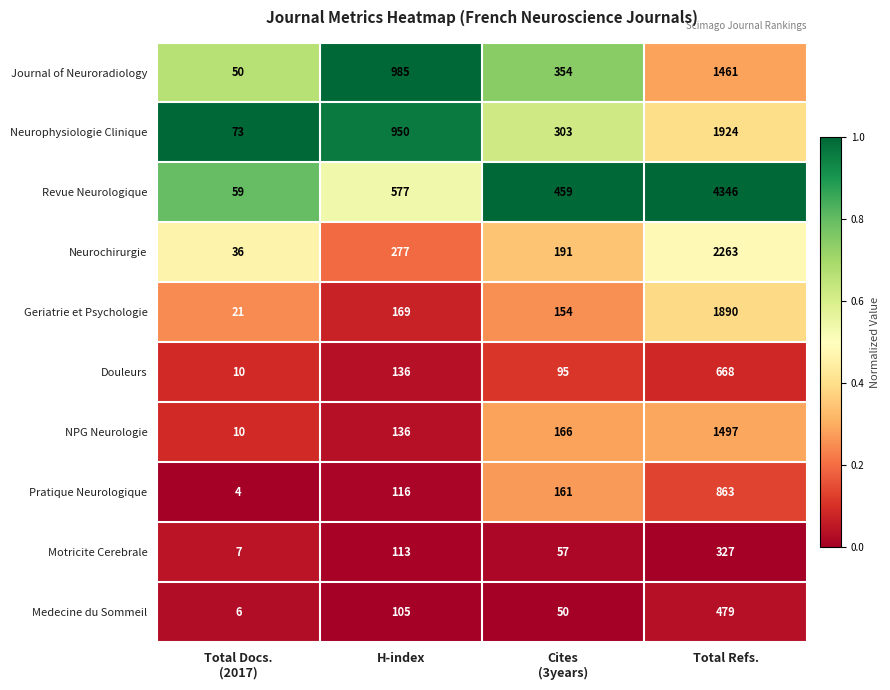

What is the greatest value displayed?

4346